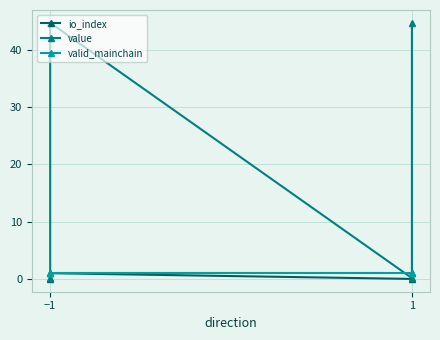

Count the number of data series in this chart.

3